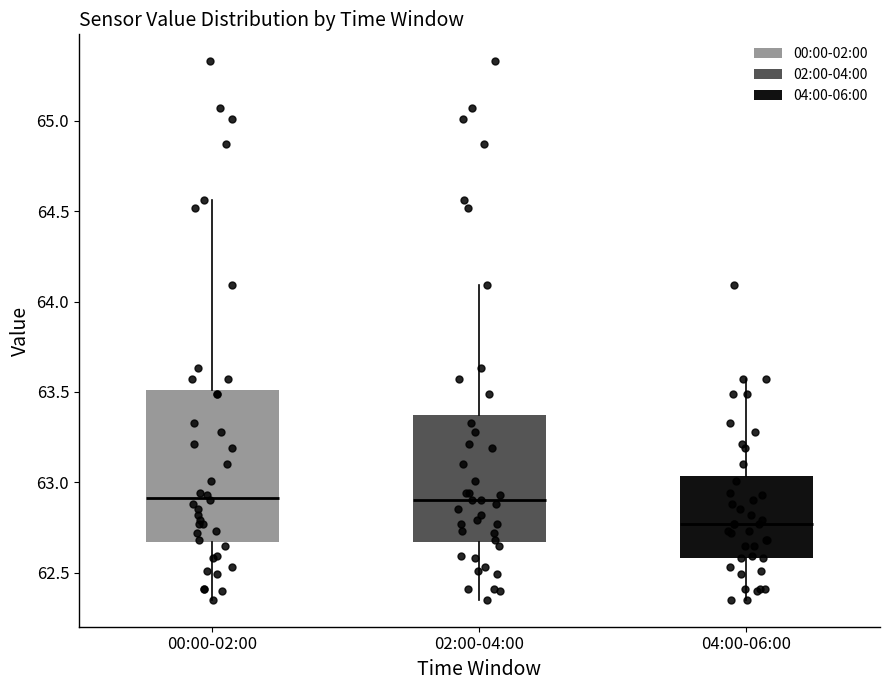

Where is the upper edge of the box for 00:00-02:00 on the y-axis? The values are not printed on the chart, so give them approximately, as read against the axis.

63.50